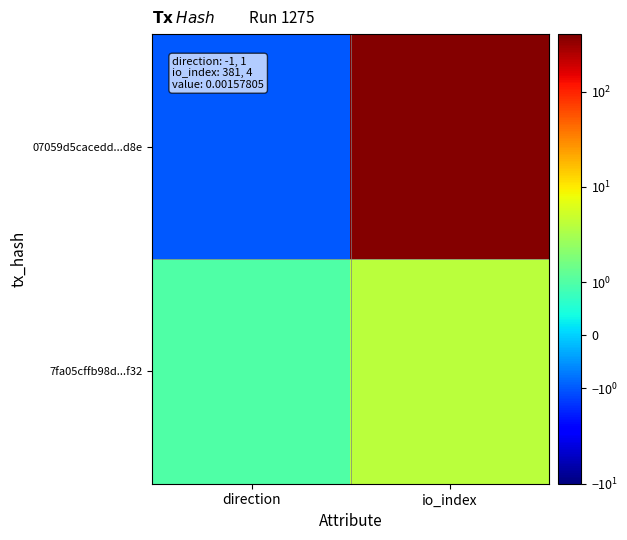

Reading left to right, list all the values displayed in this chart.

07059d5cacedd...d8e: direction=-1	io_index=381
7fa05cffb98d...f32: direction=1	io_index=4